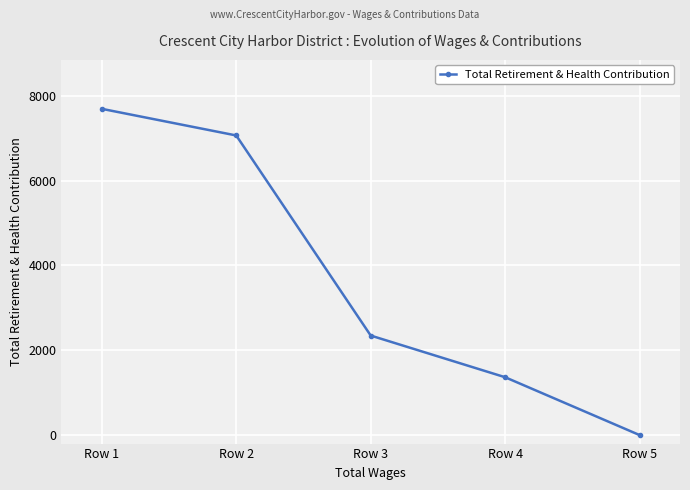

Reading left to right, extract all data points from this chart.

Row 1=7693	Row 2=7065	Row 3=2347	Row 4=1364	Row 5=0